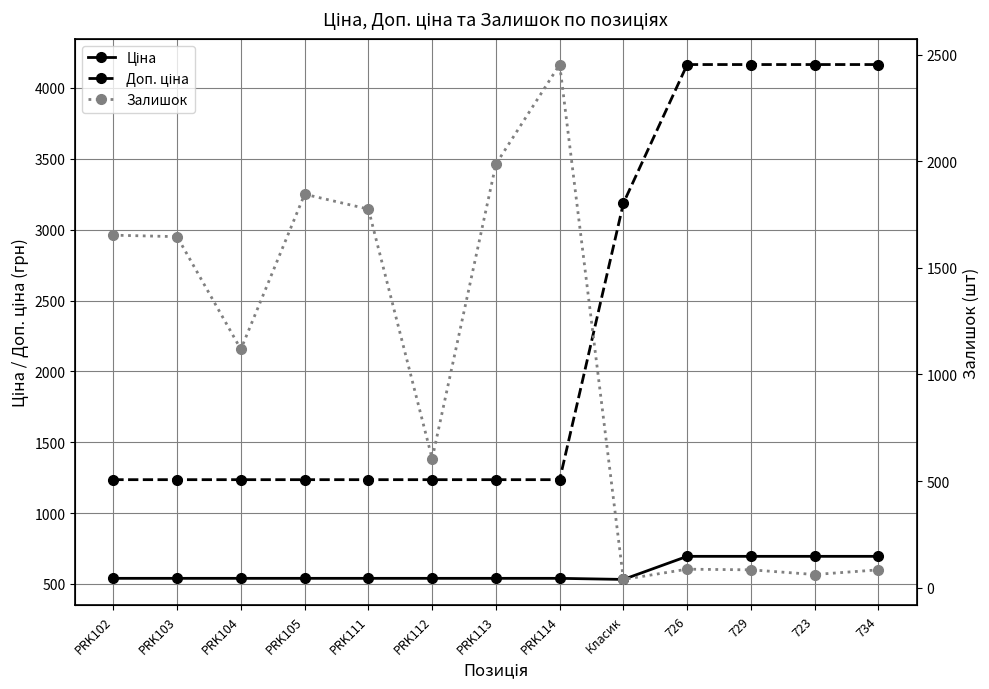

Which series has the largest total across all categories?

Доп. ціна